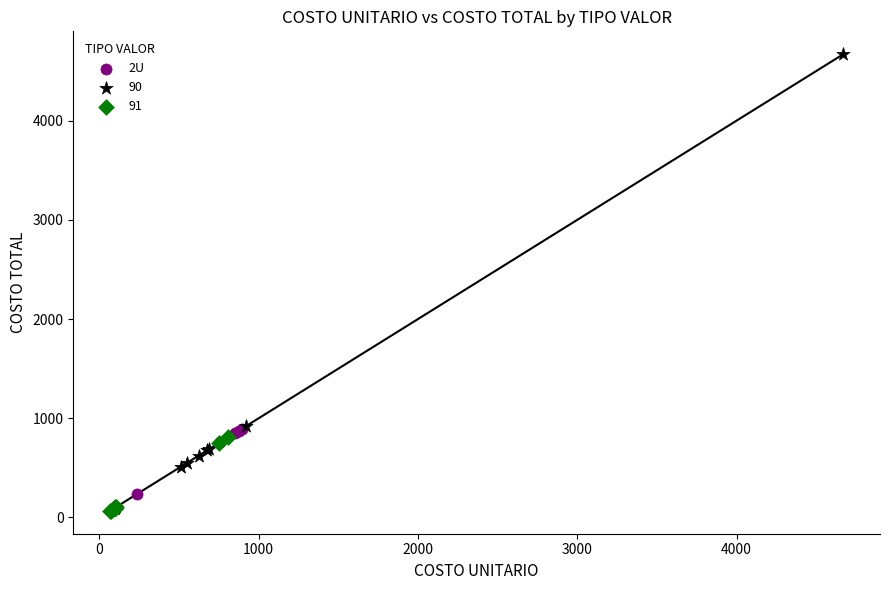

Which series has the widest spread of Y values?

90